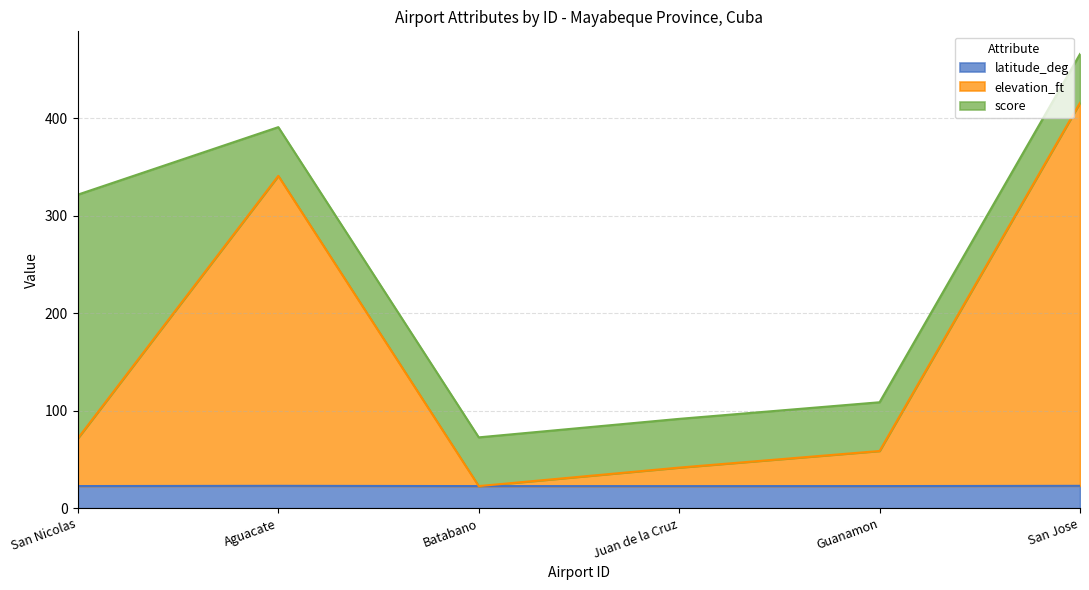

The value of latitude_deg at Juan de la Cruz is 22.7. True or false?

True